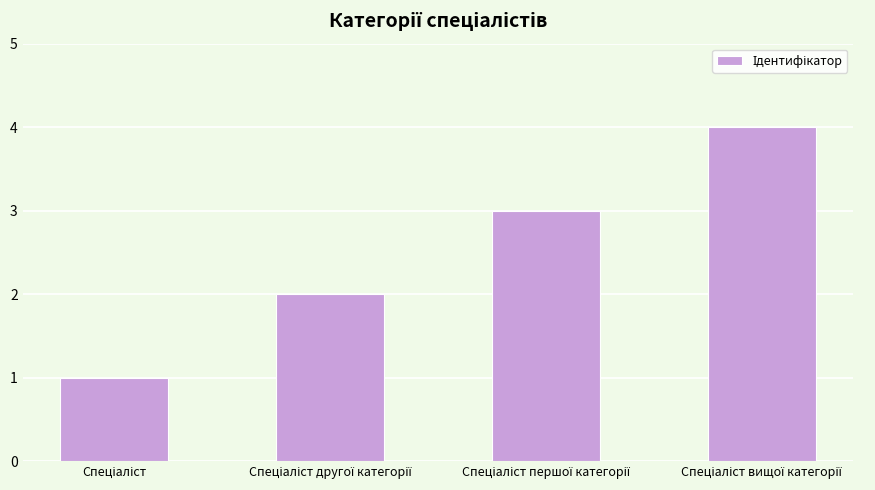

What is the sum of all values?

10